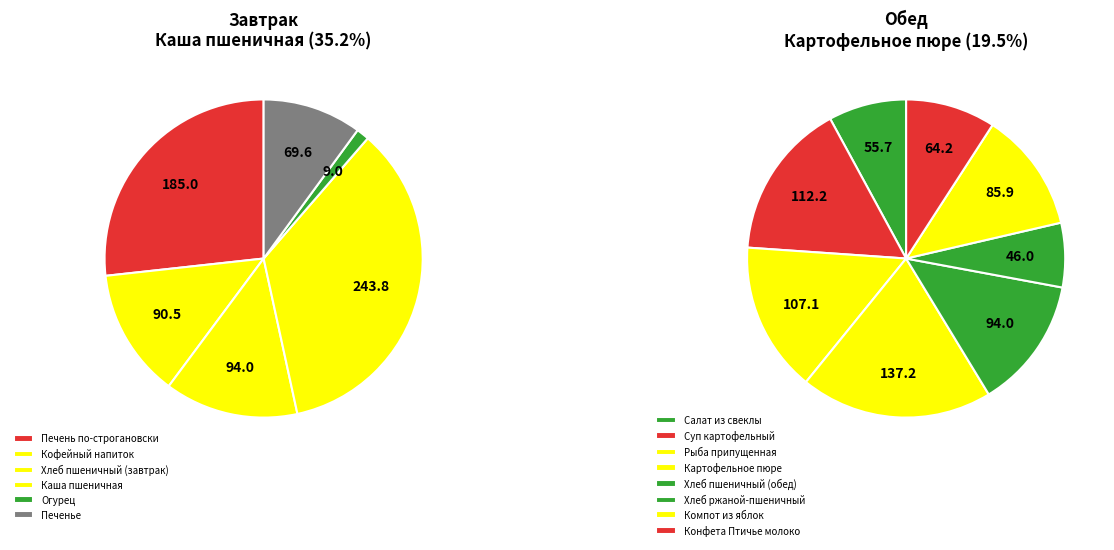

What is the change in value from Каша пшеничная to Хлеб пшеничный (обед)?

-149.8